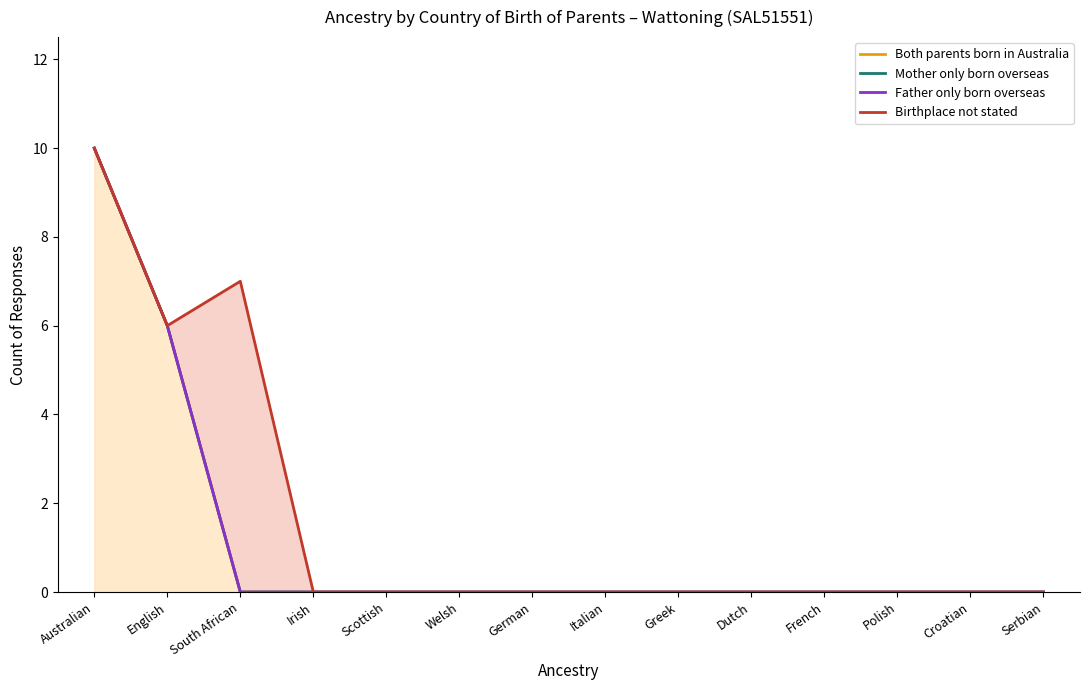

Which series has the widest spread of values?

Both parents born in Australia